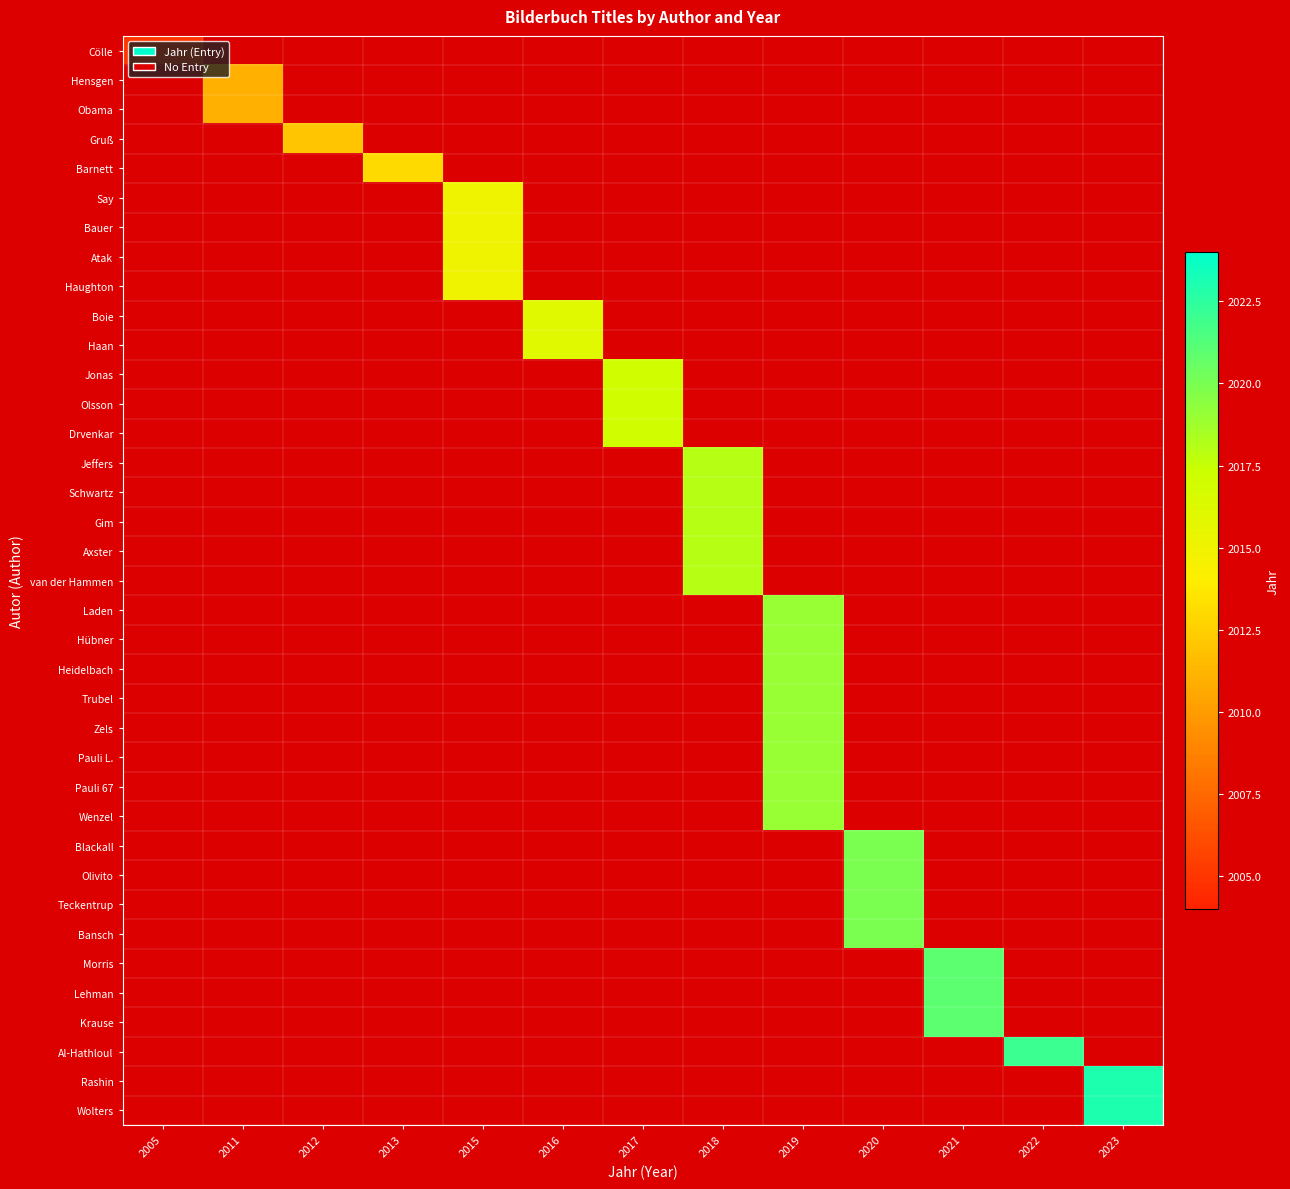

Is it true that Rashin equals 0.0 at 2011?

True